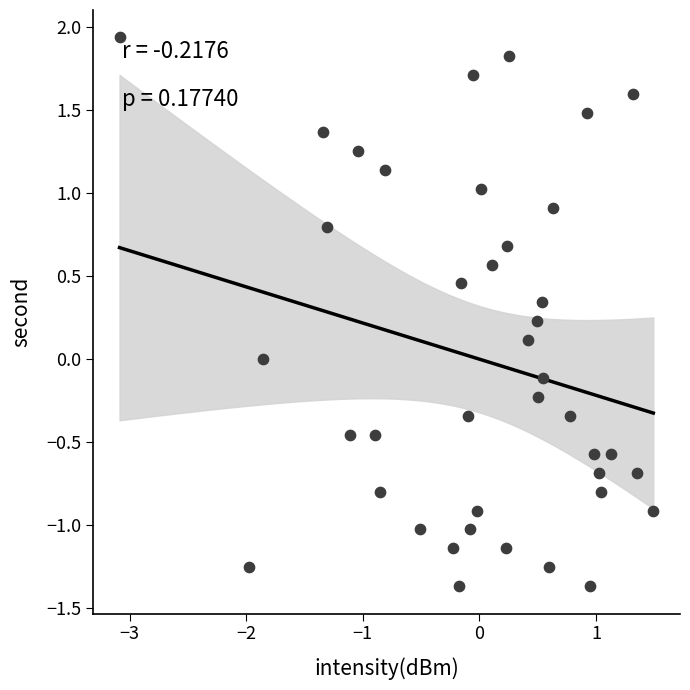

What is the range of Y values (max minus min)?

3.3